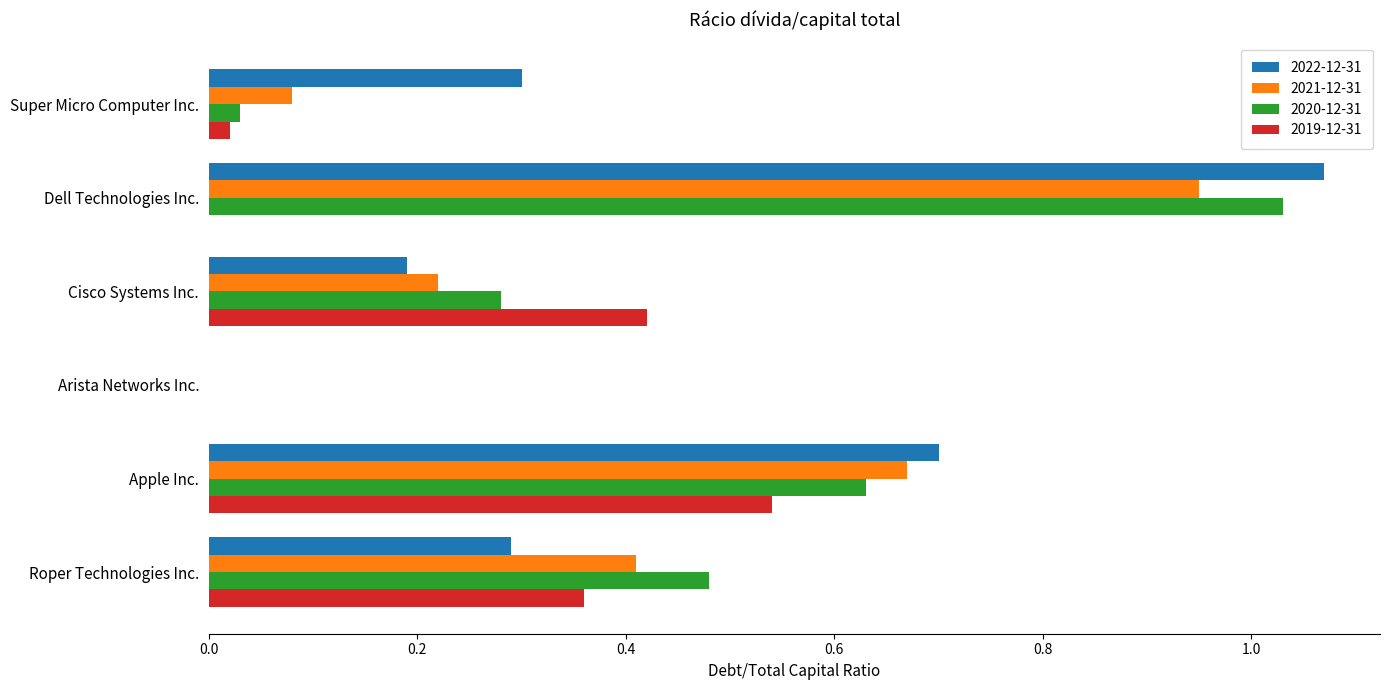

Between Apple Inc. and Cisco Systems Inc., which series saw the biggest shift?

2022-12-31